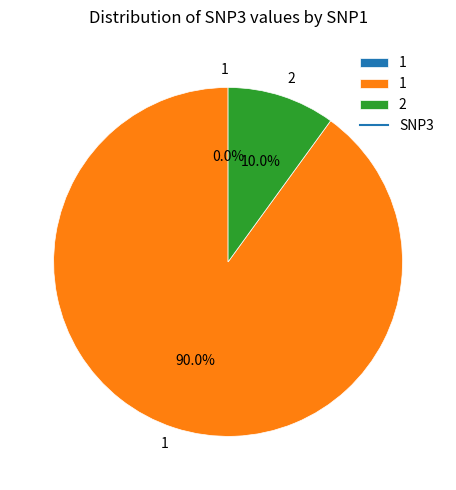

To the nearest percent, what is the difference between the 2 and 1 slice percentages?

80%